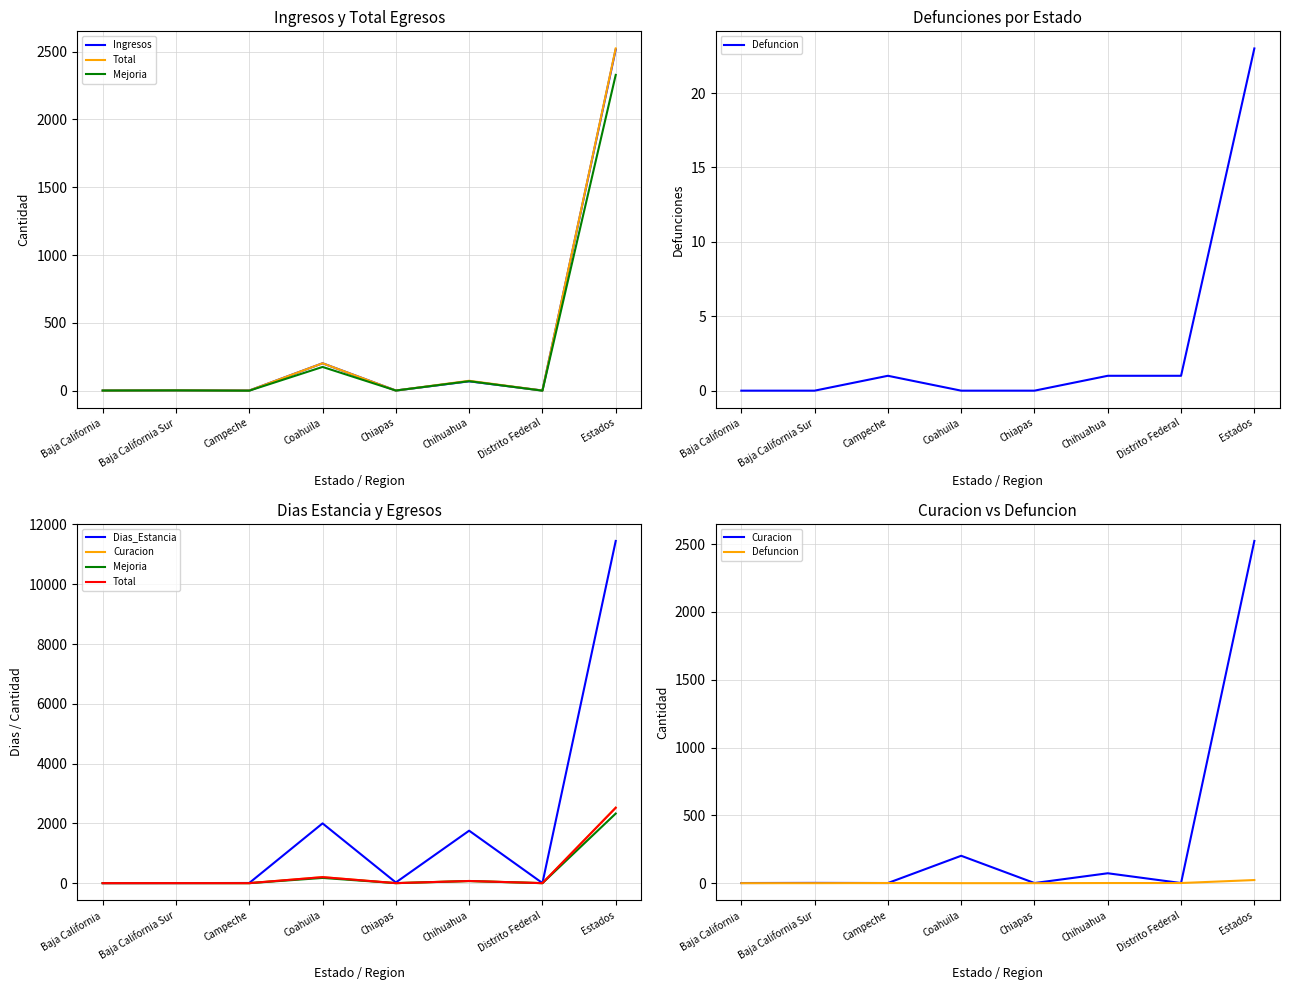

Where is the first local maximum for Total?

Baja California Sur